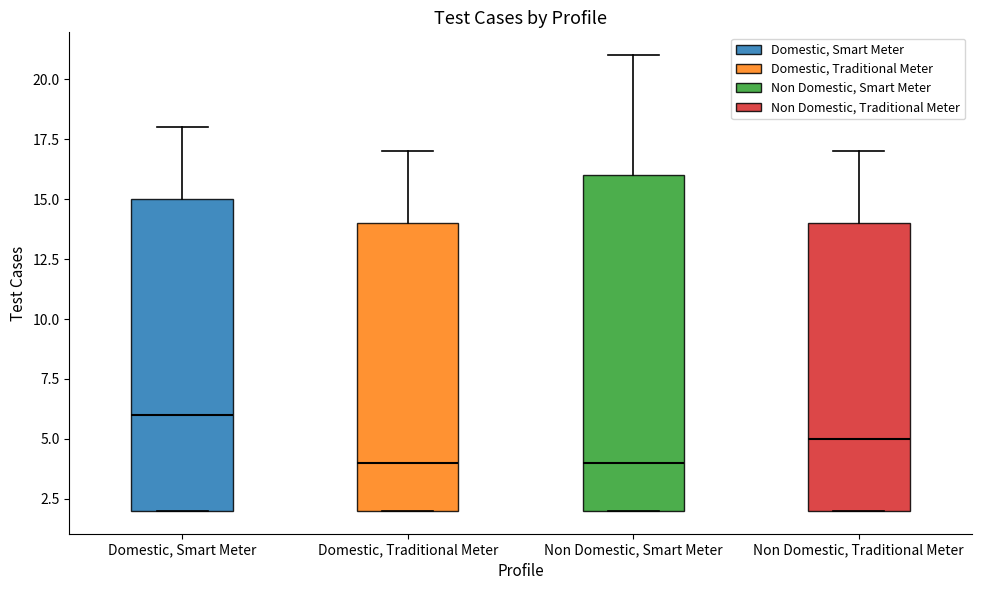

Which box's median line is the highest?

Domestic, Smart Meter